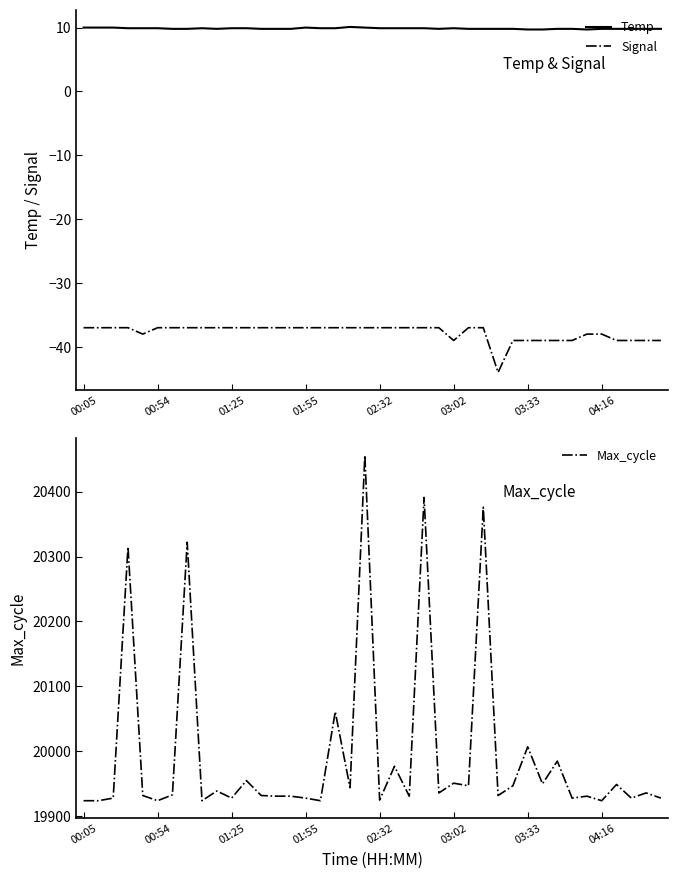

Is the value of Max_cycle at 12 greater than the value of Signal at 32?

Yes